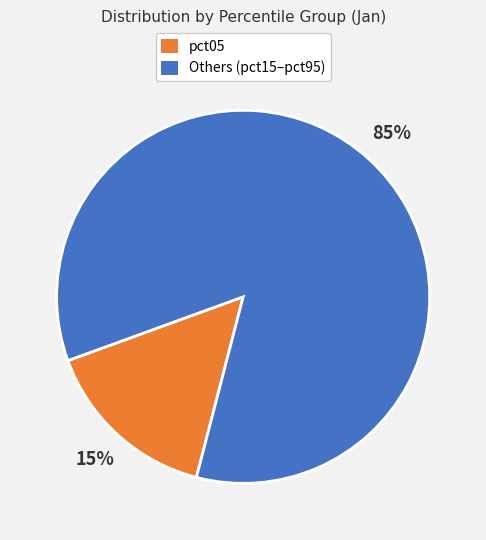

Does any single category account for the majority?

Yes